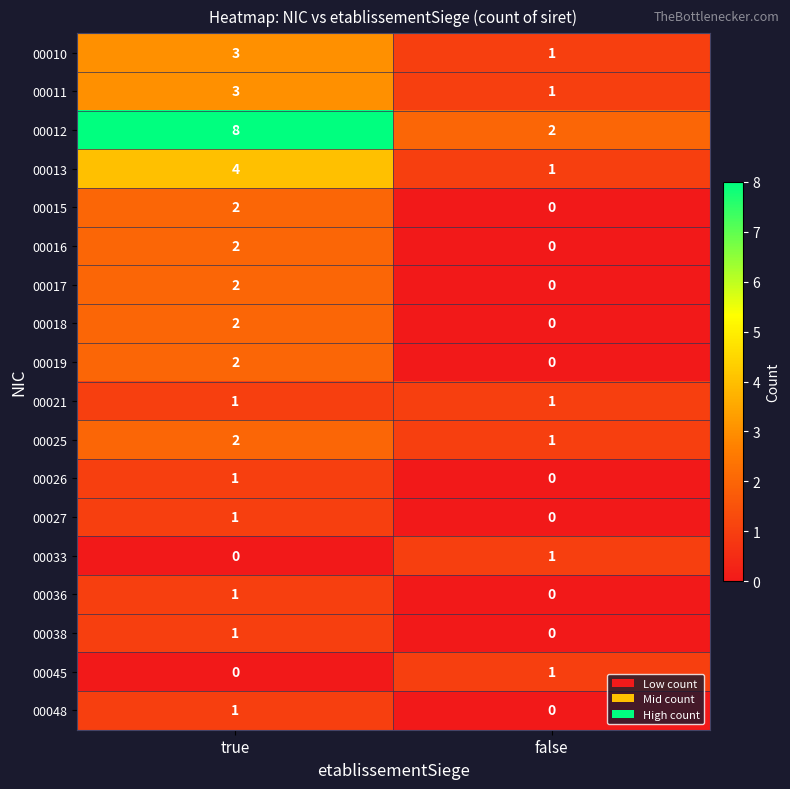

At how many categories does at least one series exceed 5?

1